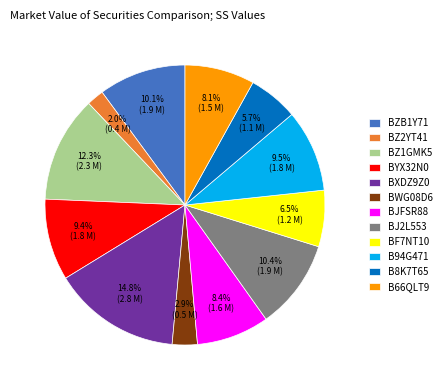

To the nearest percent, what is the difference between the largest and smallest slice percentages?

13%